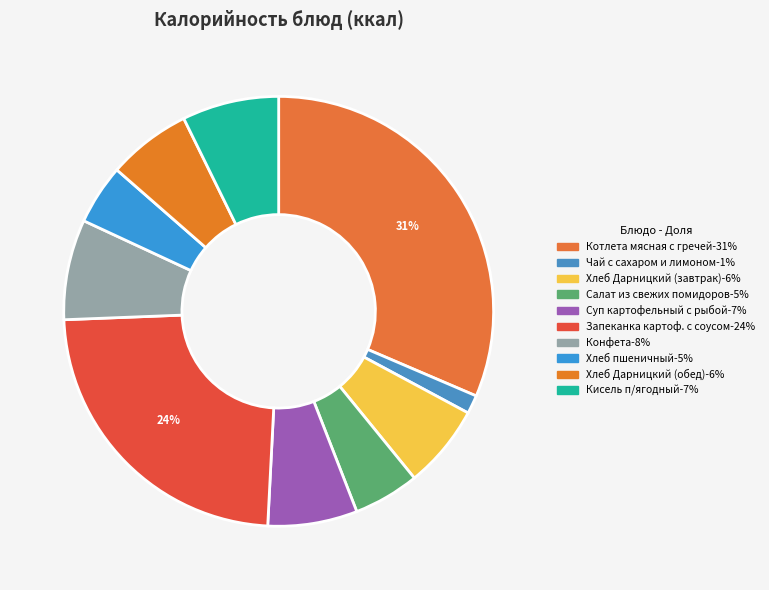

To the nearest percent, what is the combined percentage of Хлеб Дарницкий (завтрак) and Суп картофельный с рыбой?

13%